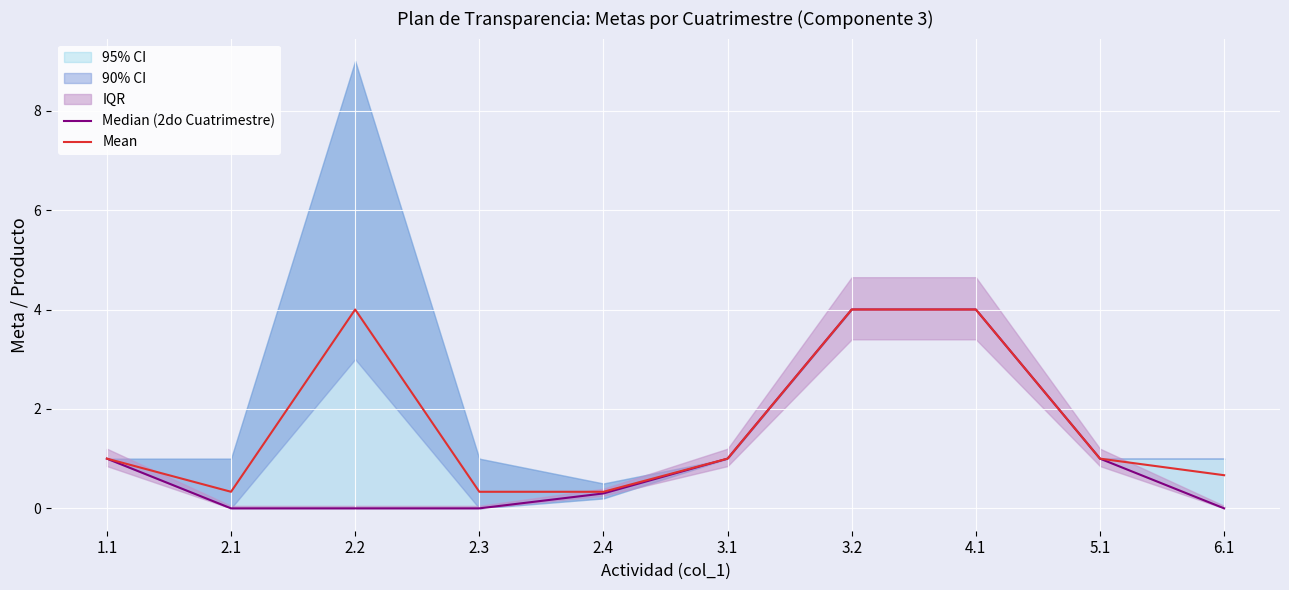

True or false: Median (2do Cuatrimestre) and Mean intersect in this chart.

False